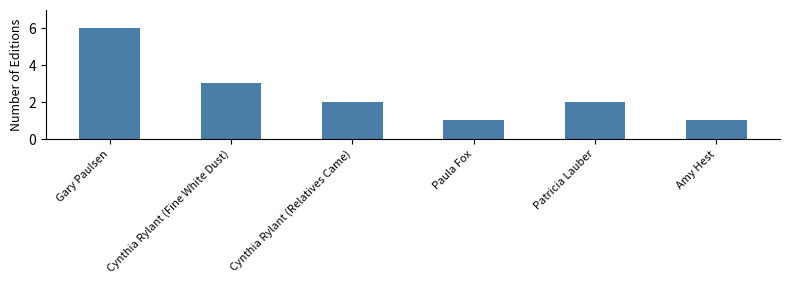

Where does the data first go above 2?

Gary Paulsen